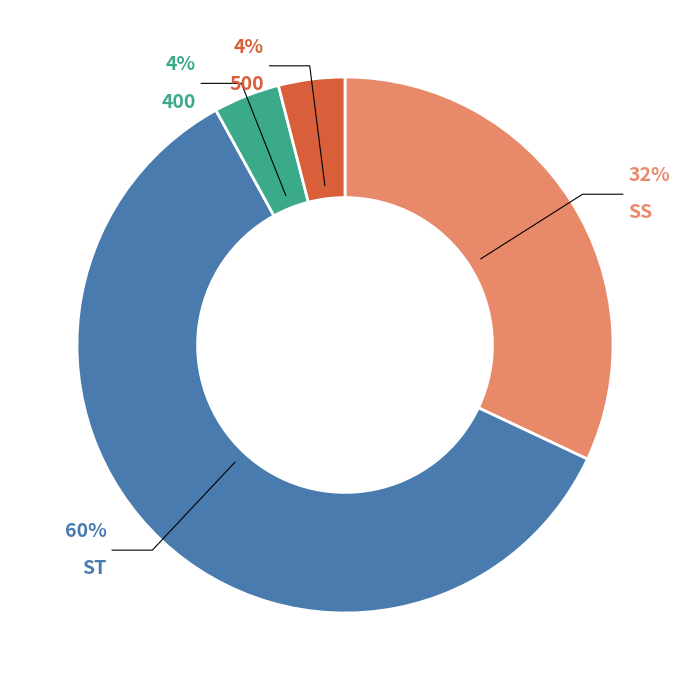

True or false: 400 accounts for 4% of the total.

True